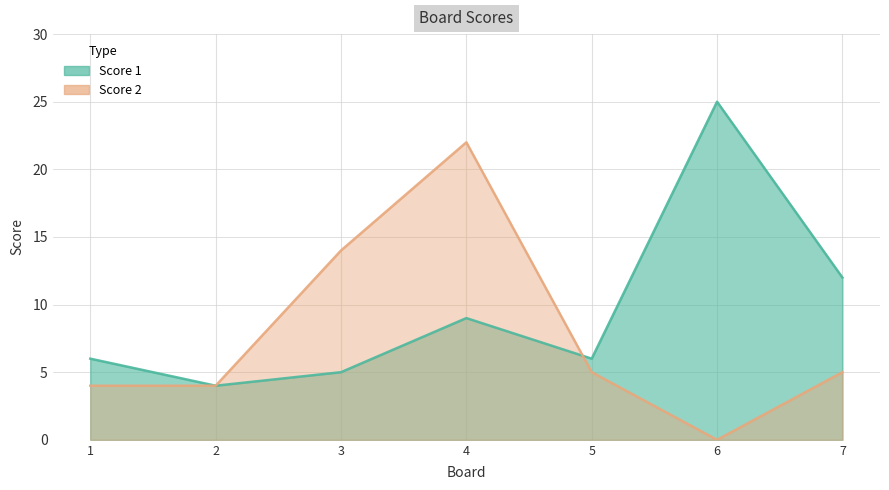

What is the total value across all series at 7?

17